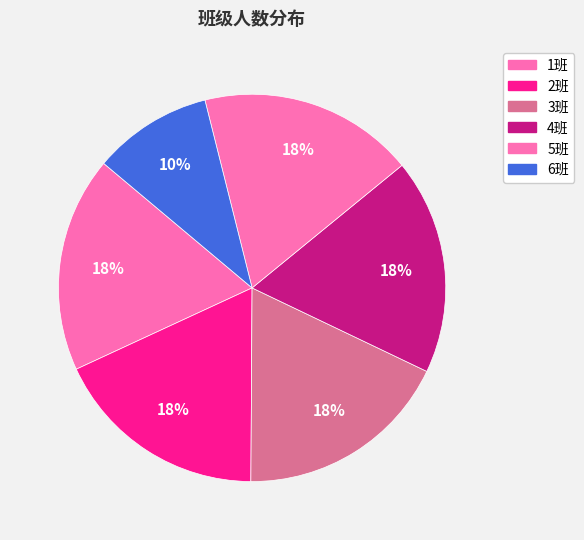

To the nearest percent, what portion does 5班 represent?

18%